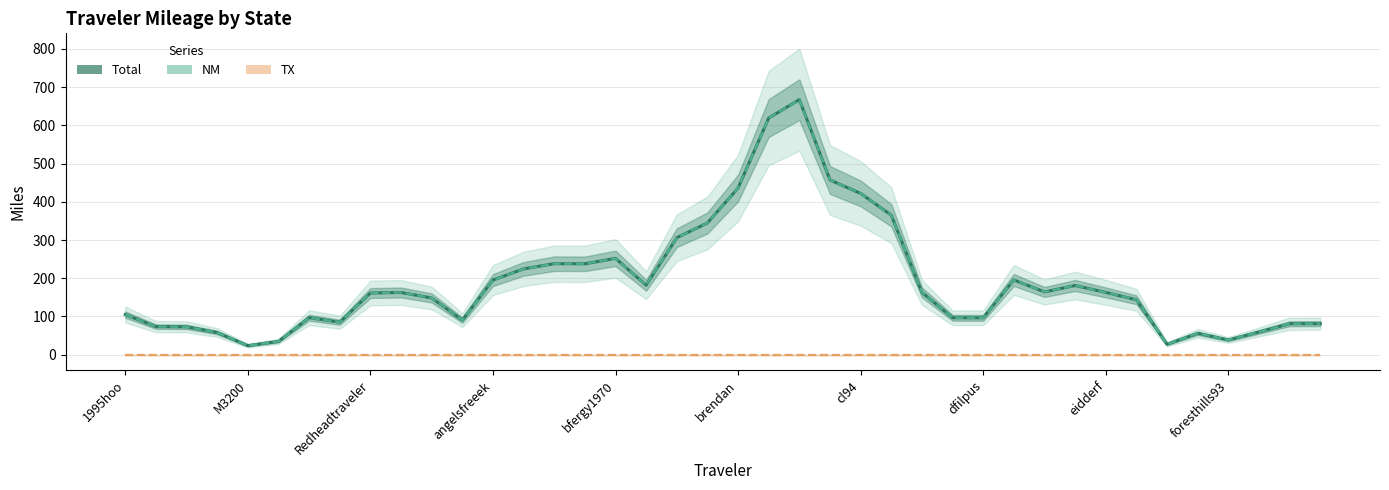

What is the difference between the maximum and minimum values in the NM series?

643.3